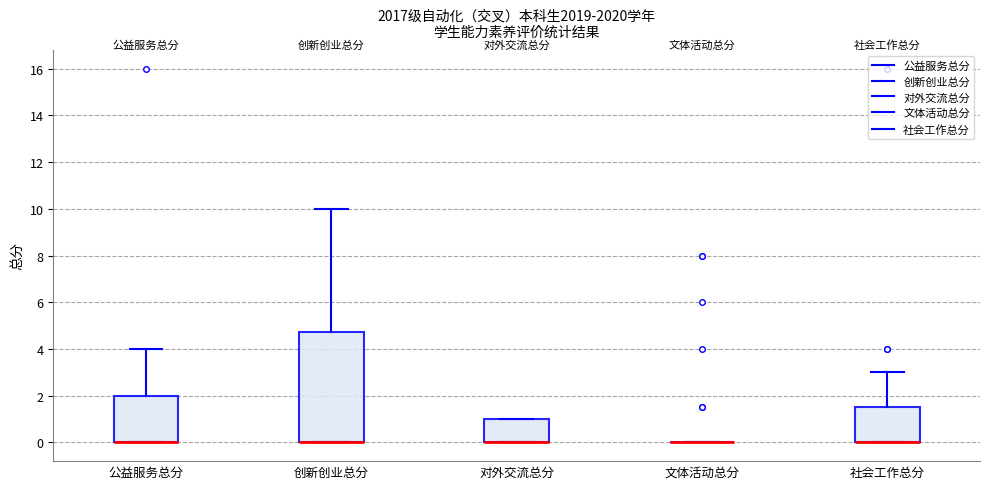

Reading left to right, read every box against the y-axis: the position of its median line, the range the box covers, and the ends of its whiskers. The values are not printed on the chart, so give them approximately, as read against the axis.

公益服务总分: median 0.0 (drawn on the box's lower edge), box 0.0 to 2.0, whiskers 0.0 to 4.0
创新创业总分: median 0.0 (drawn on the box's lower edge), box 0.0 to 4.8, whiskers 0.0 to 10.0
对外交流总分: median 0.0 (drawn on the box's lower edge), box 0.0 to 1.0, whiskers 0.0 to 1.0
文体活动总分: box collapsed to a line at 0.0, whiskers 0.0 to 0.0
社会工作总分: median 0.0 (drawn on the box's lower edge), box 0.0 to 1.6, whiskers 0.0 to 3.0